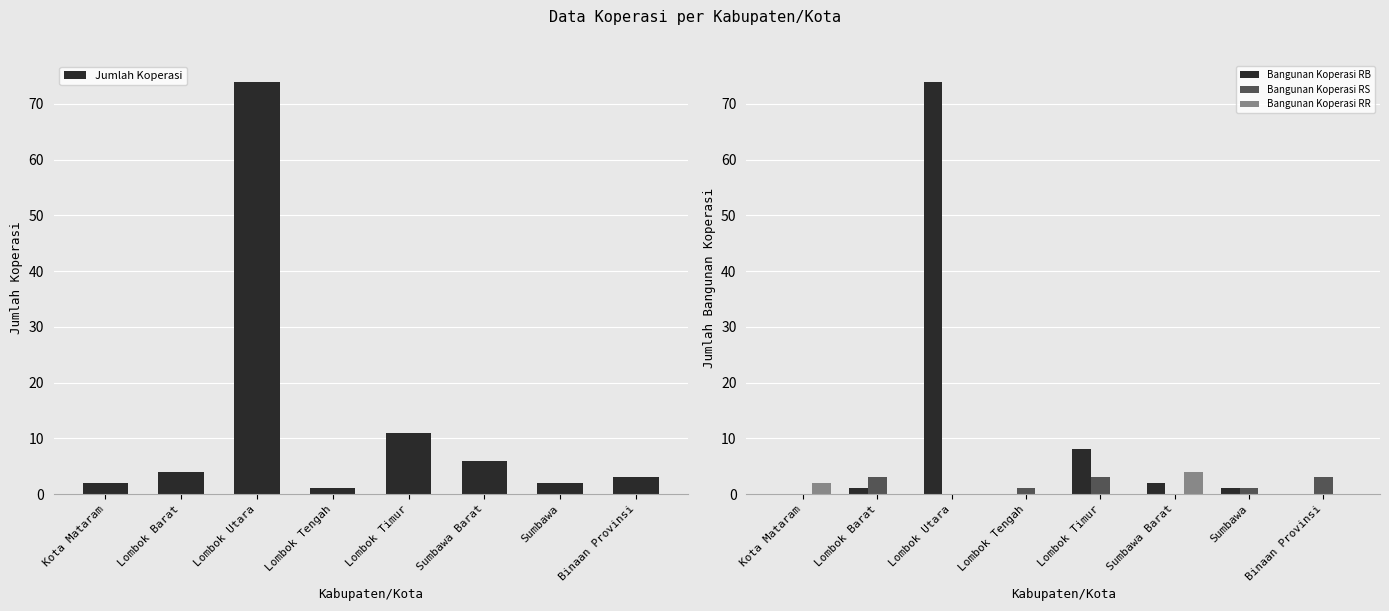

Is it true that Bangunan Koperasi RB equals 0 at Binaan Provinsi?

True